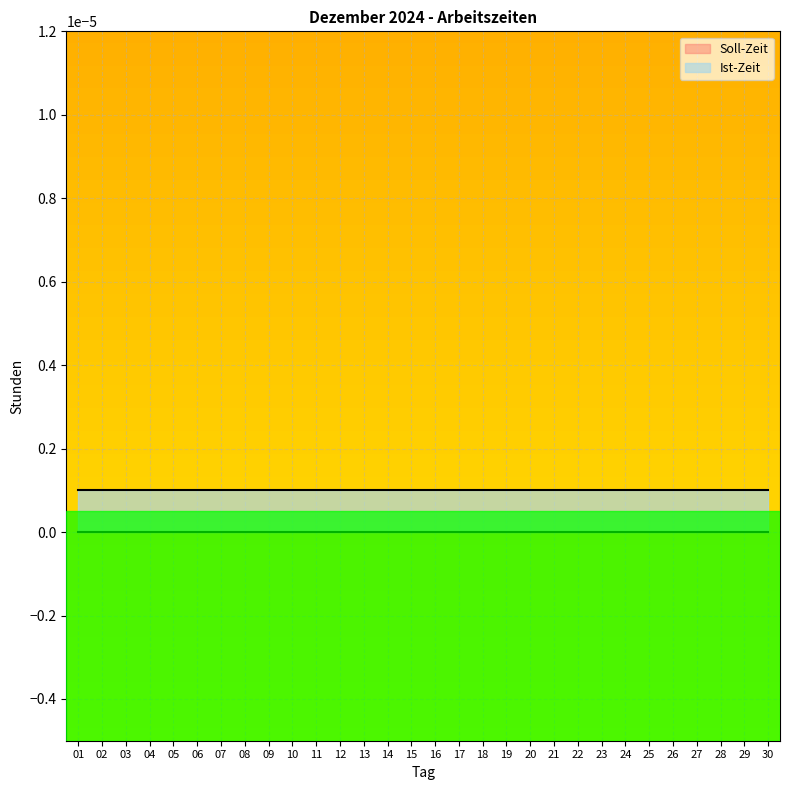

True or false: Ist-Zeit and Soll-Zeit cross at least once.

False